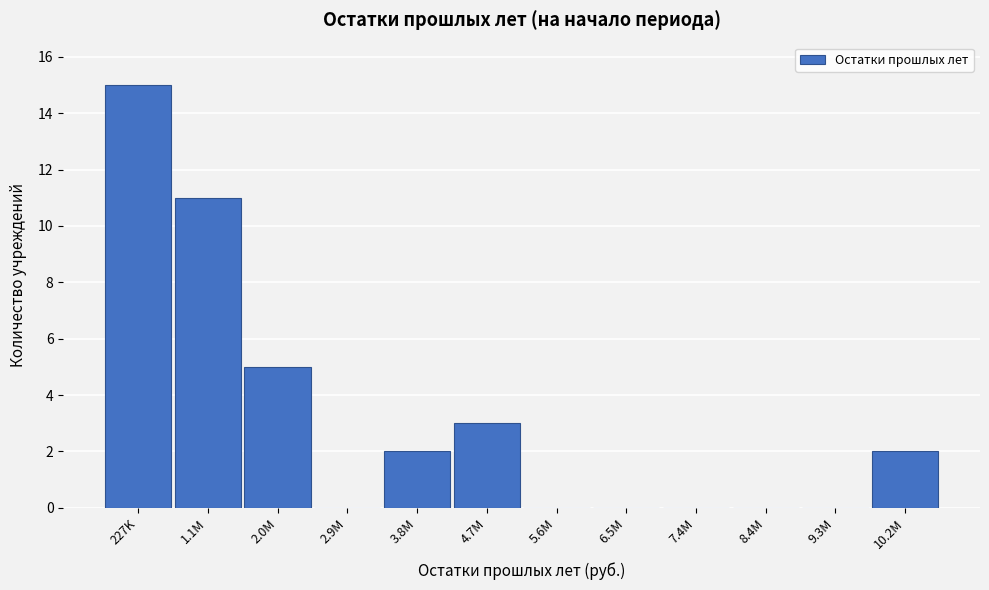

Reading right to left, list all the values displayed in this chart.

10.2M=2	9.3M=0	8.4M=0	7.4M=0	6.5M=0	5.6M=0	4.7M=3	3.8M=2	2.9M=0	2.0M=5	1.1M=11	227K=15